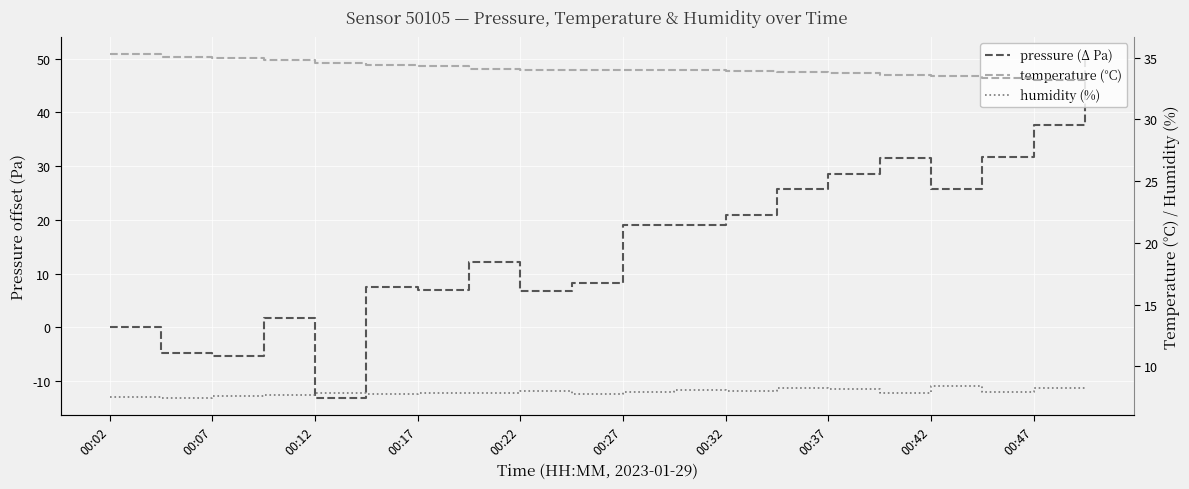

At 00:12, list the series in order from smallest to largest.

pressure (Δ Pa), humidity (%), temperature (°C)